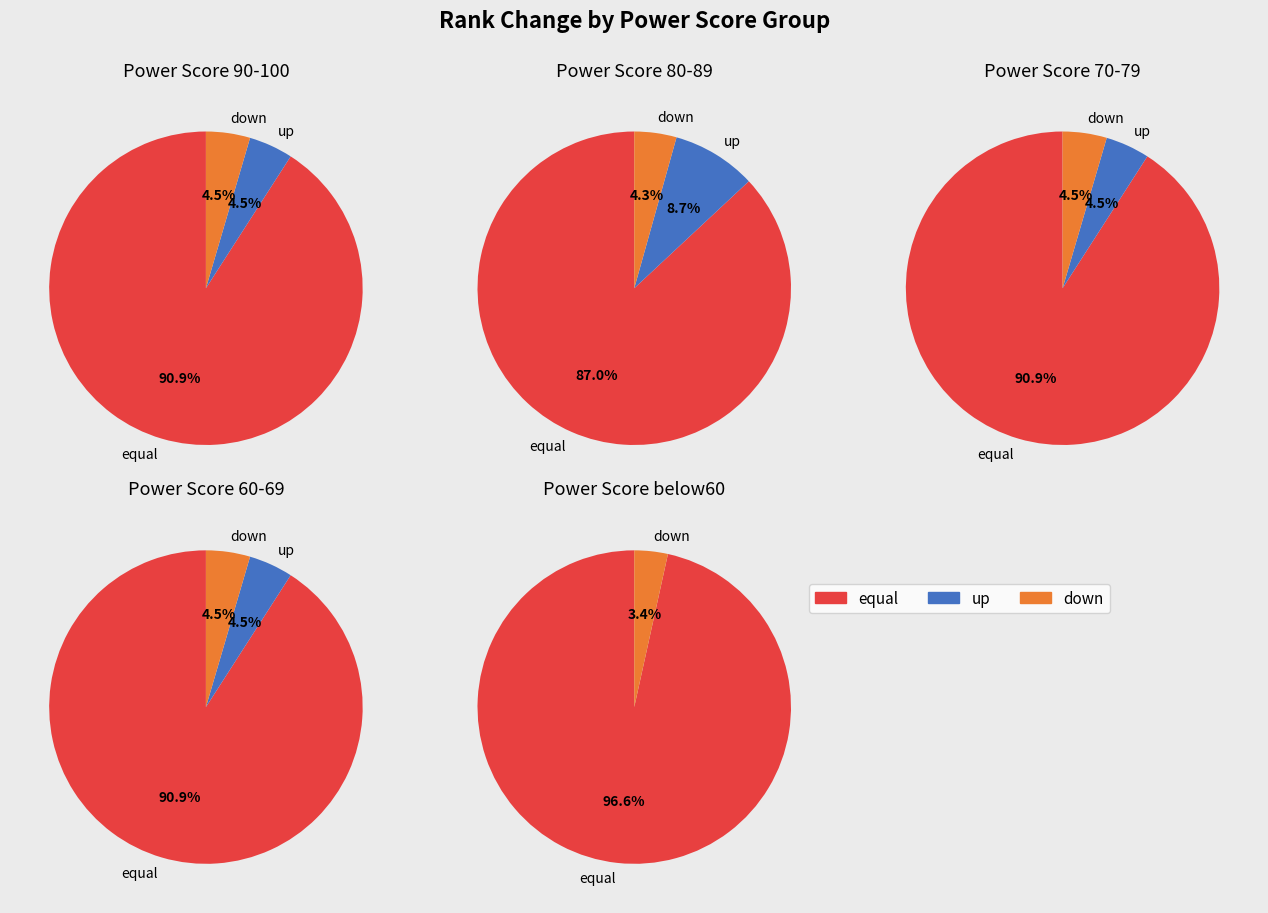

True or false: down accounts for 4% of the total.

True